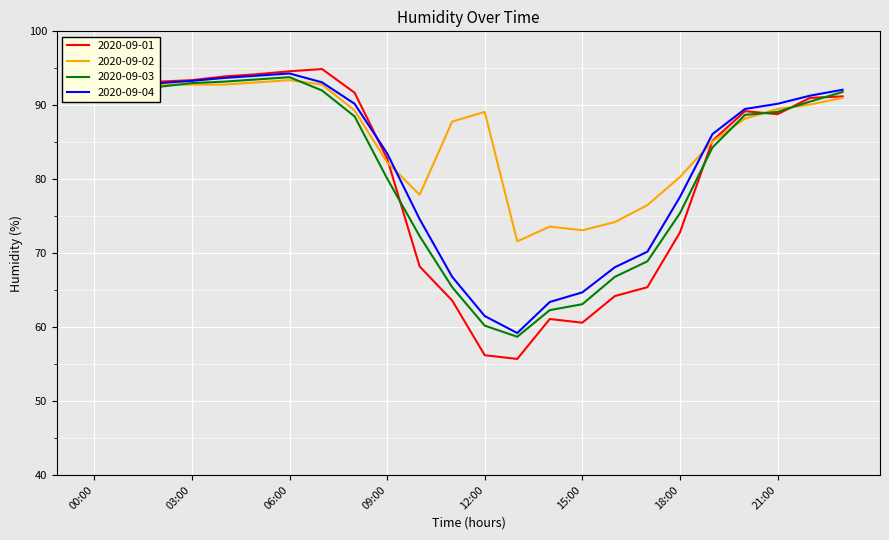

Count the number of categories in the chart.

24